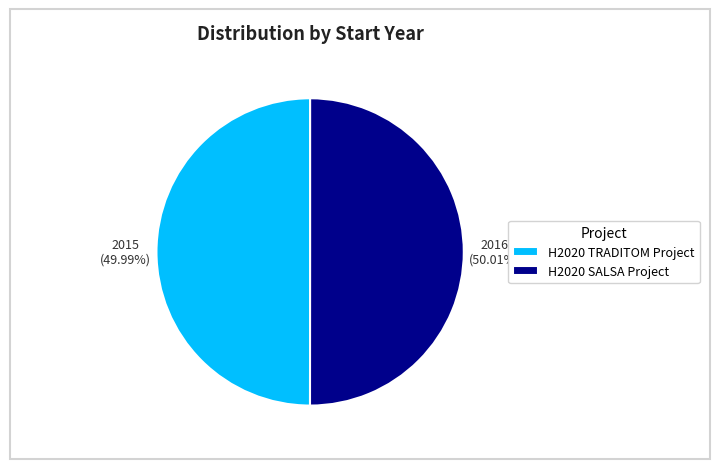

Does any single category account for the majority?

Yes